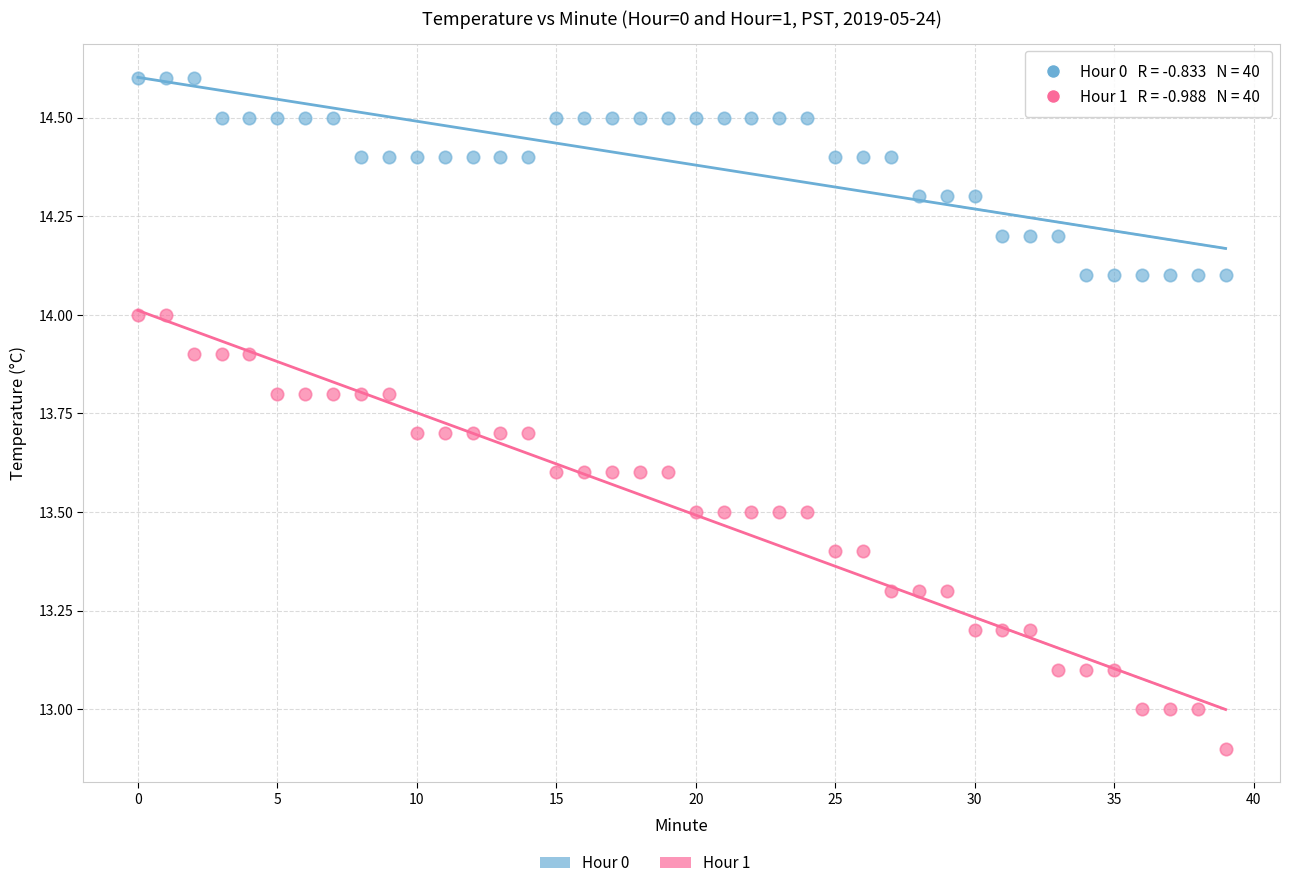

Across all data points, what is the range of Y values (max minus min)?

1.7